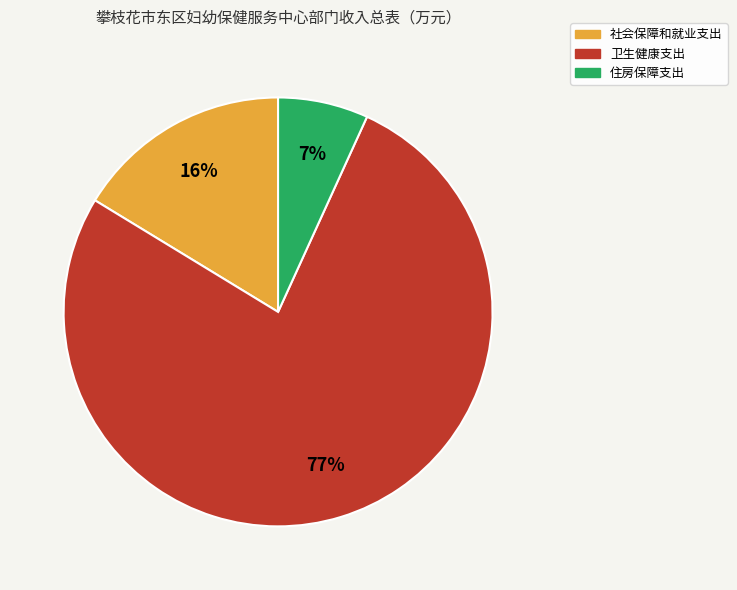

To the nearest percent, what is the difference between the largest and smallest slice percentages?

70%